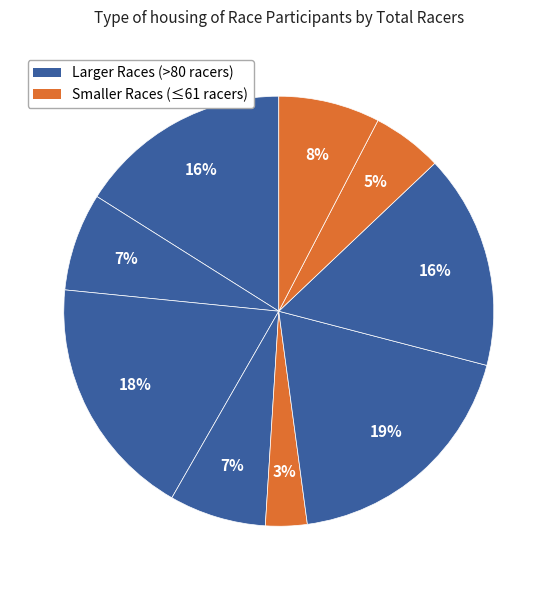

How many segments does this pie chart have?

9